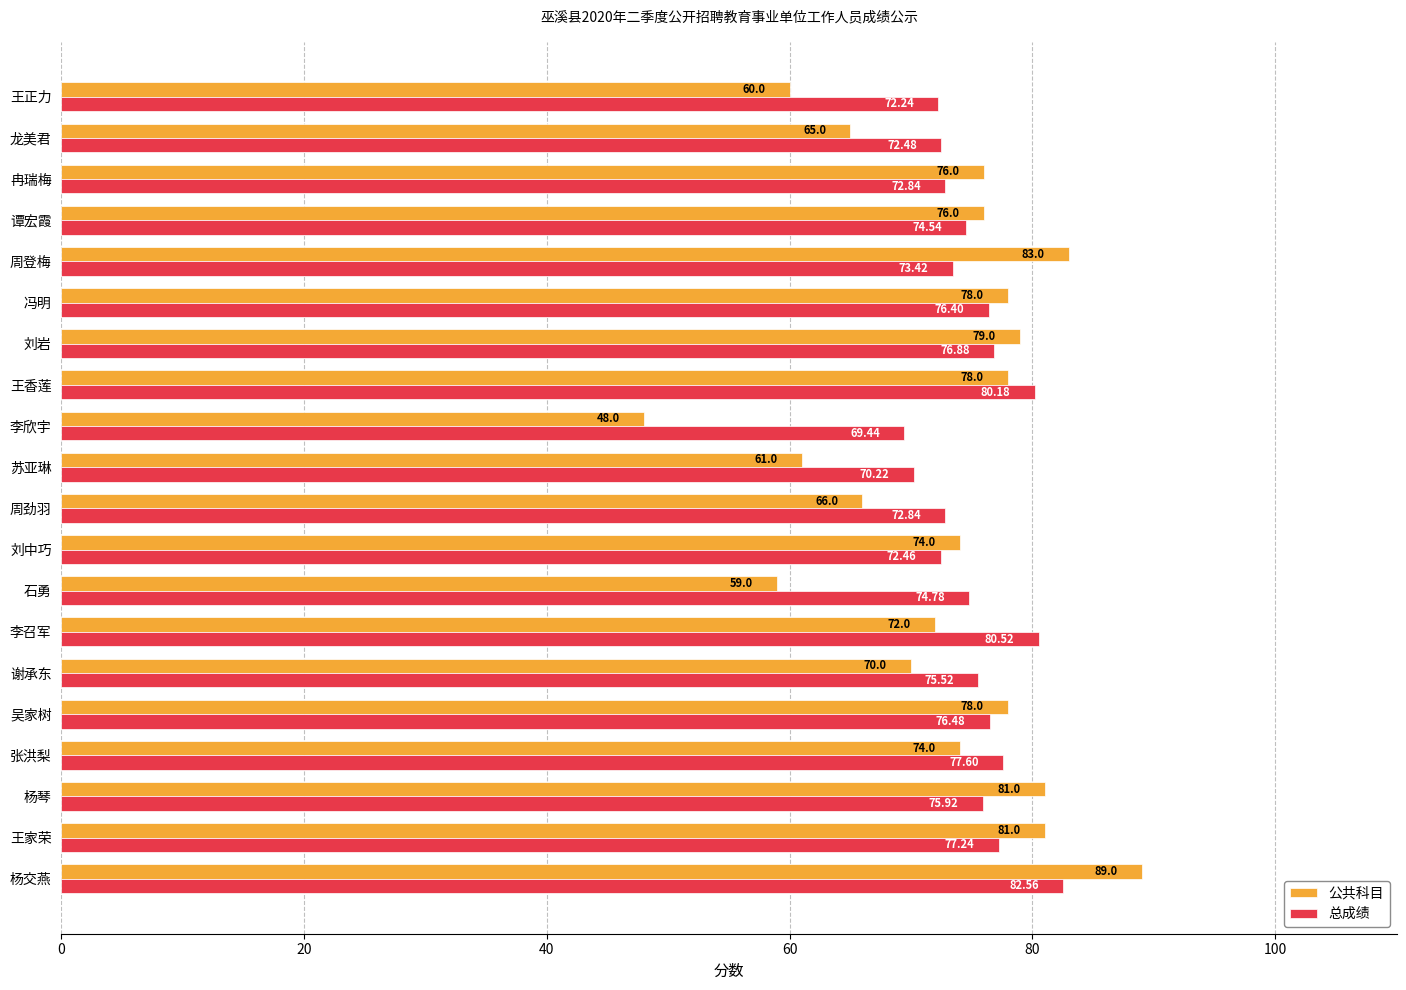

At how many categories does at least one series exceed 71?

18